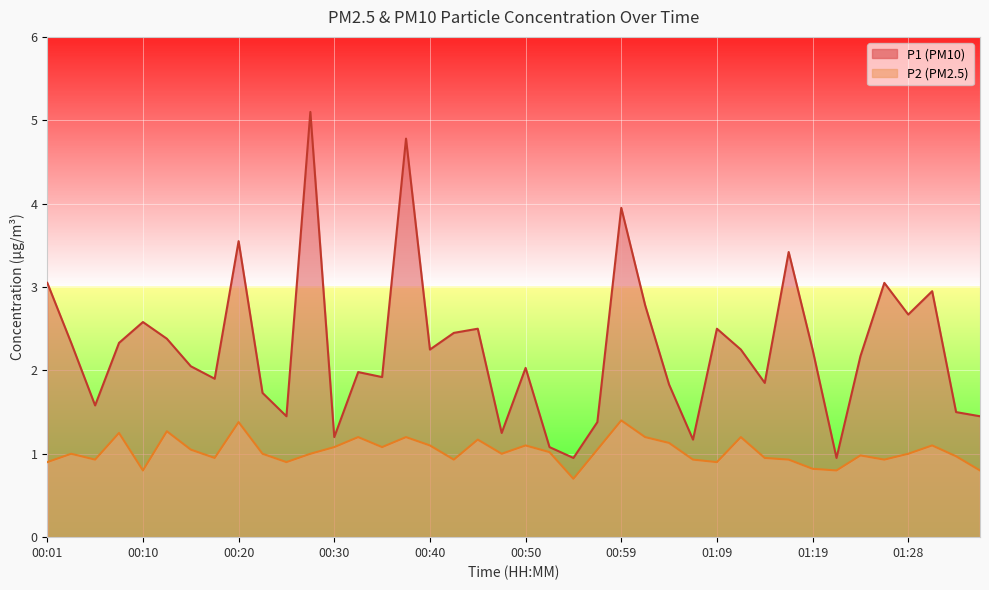

True or false: P1 has more than 0 interior local peaks.

True